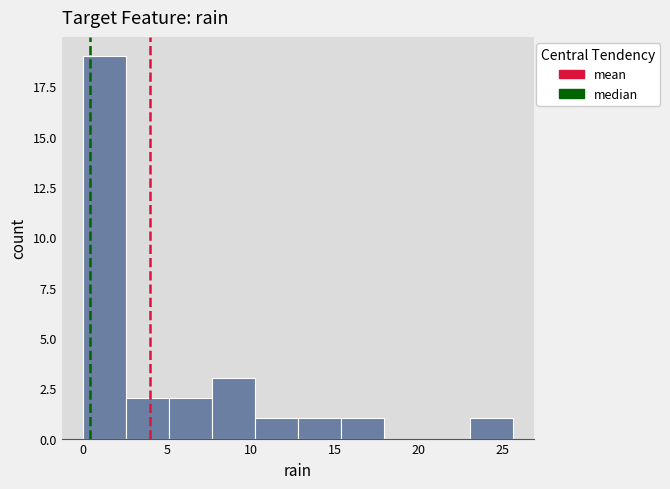

Reading left to right, list every bar in this chart as the range it spans on the x-axis followed by its height. Neither the bar edges nor the heights are printed on the chart, so give them approximately, as read against the axes.

0.0 to 2.5: 19
2.5 to 5.0: 2
5.0 to 7.5: 2
7.5 to 10.0: 3
10.0 to 13.0: 1
13.0 to 15.5: 1
15.5 to 18.0: 1
18.0 to 20.5: 0
20.5 to 23.0: 0
23.0 to 25.5: 1